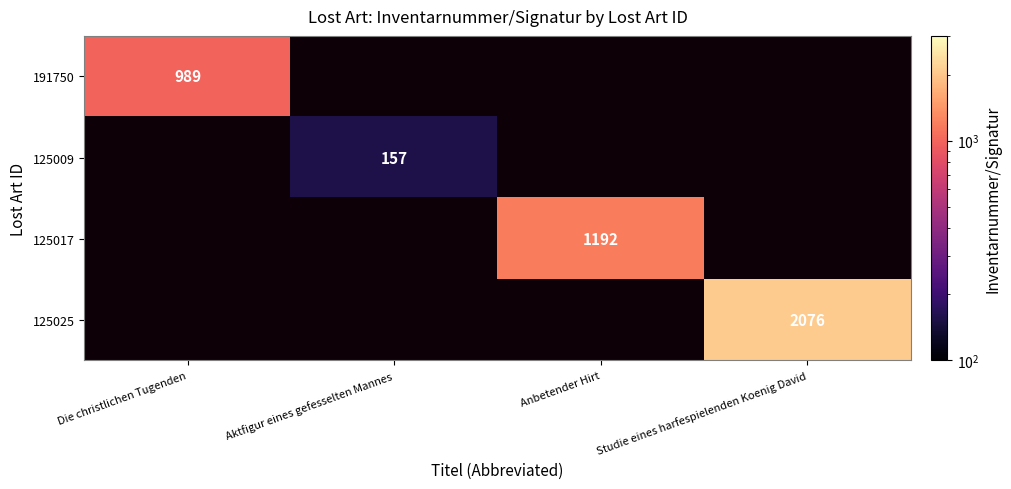

Which category has the lowest value across all series?

Aktfigur eines gefesselten Mannes